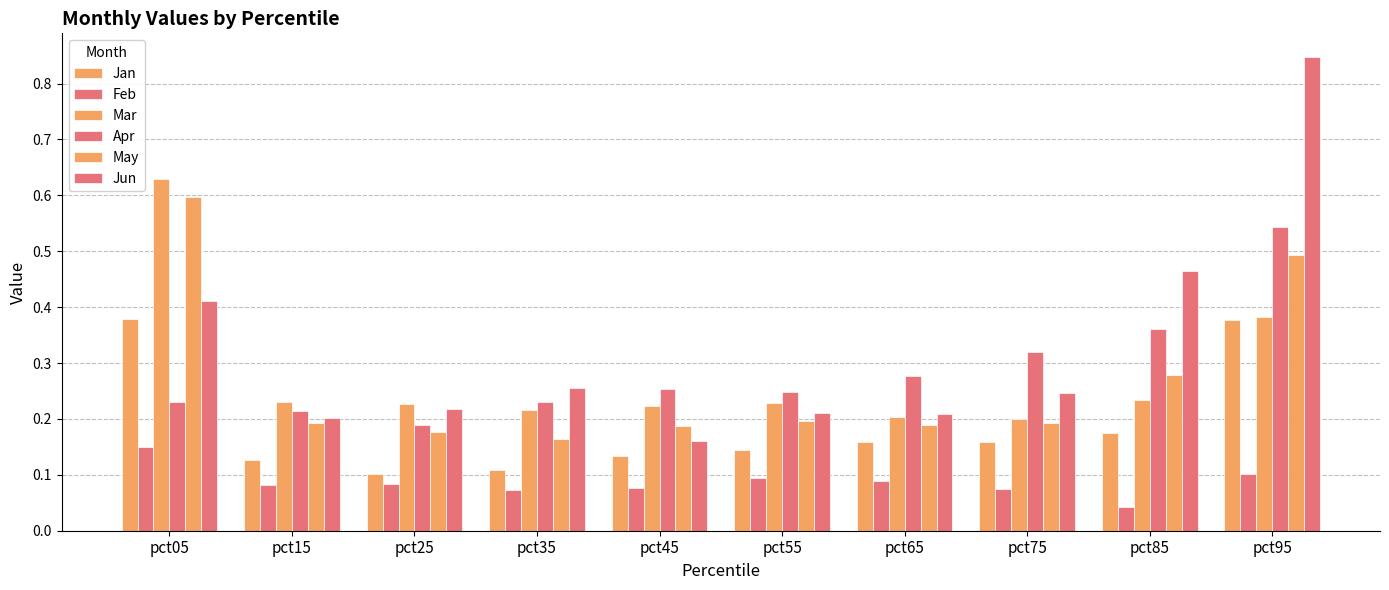

What is the spread (max minus min) of values at pct35?

0.2